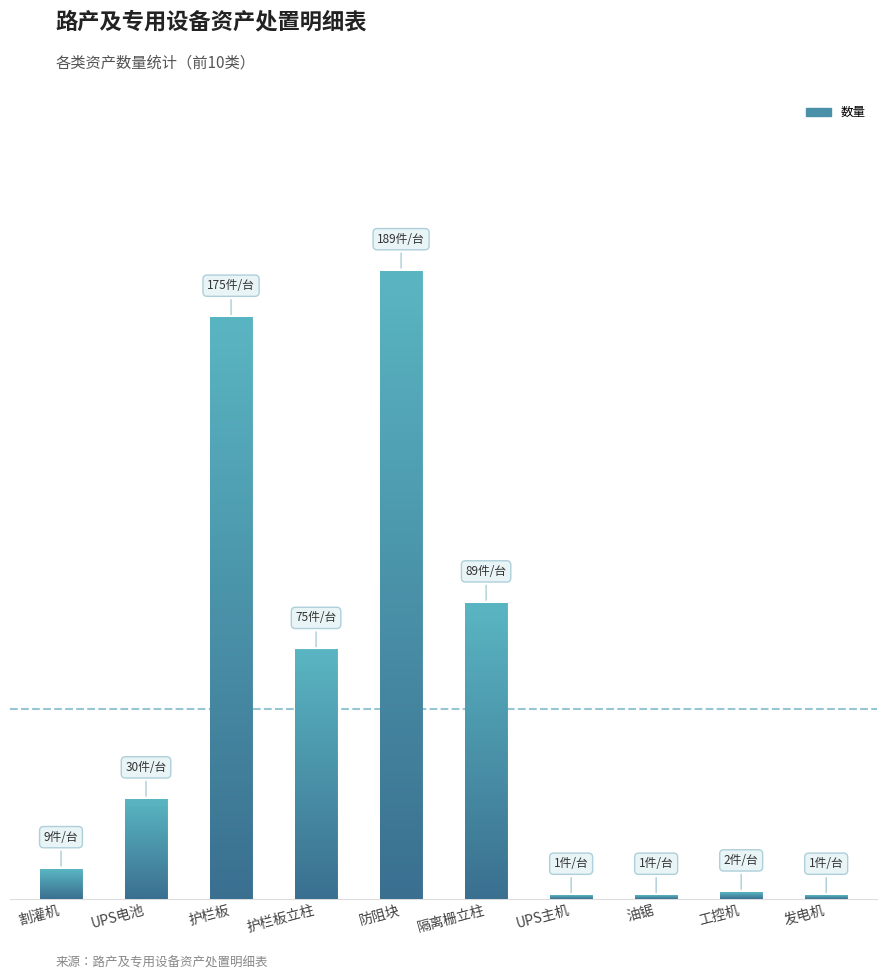

Where is the data nearest to the value 95?

隔离栅立柱